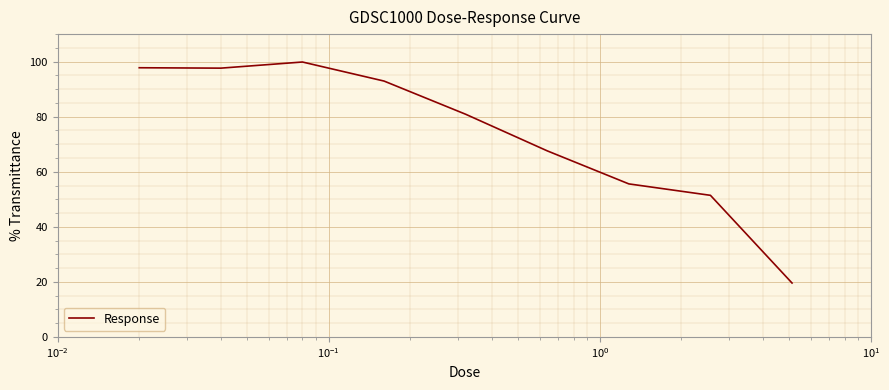

What is the difference between the maximum and minimum values?

80.3